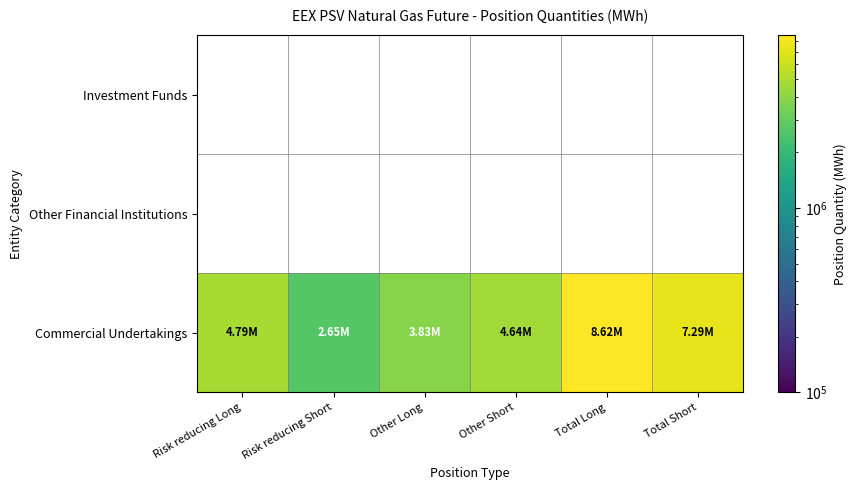

How many categories are shown in the chart?

6